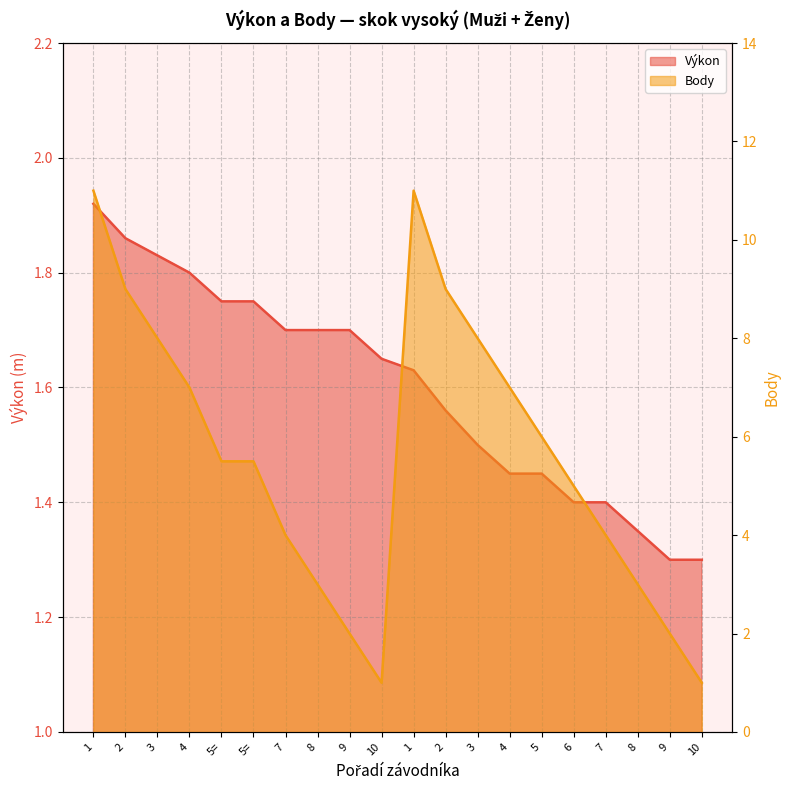

Rank the series by their average value, from highest to lowest.

Body, Výkon